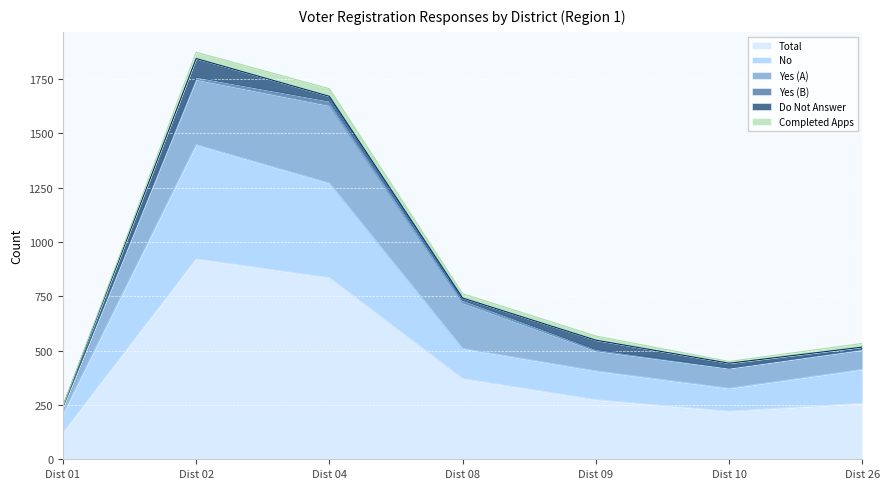

Between Dist 01 and Dist 02, which series saw the biggest shift?

Total